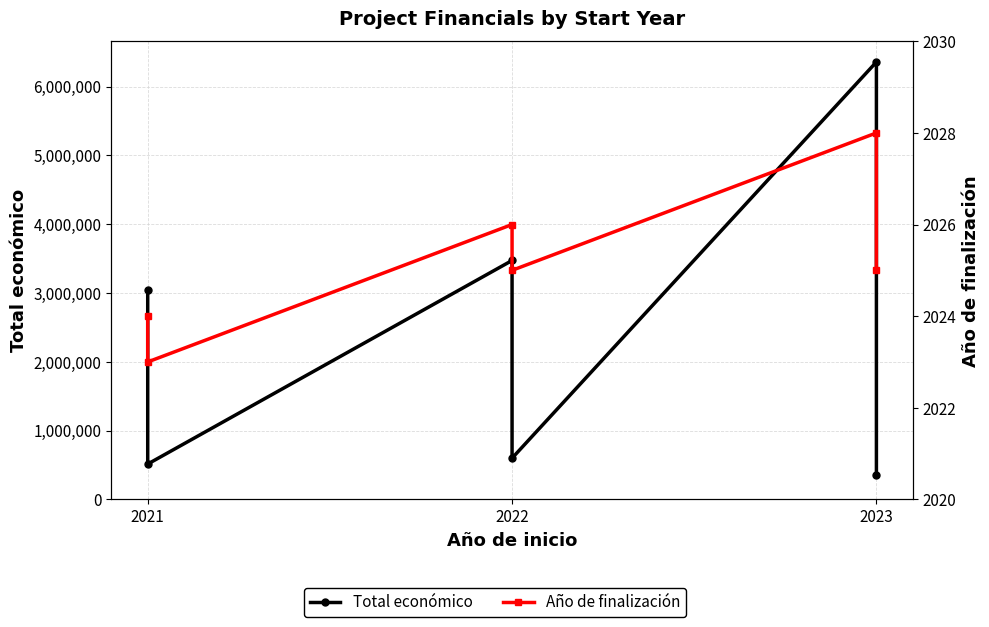

Which series changed the most between 2021 and 3?

Total económico